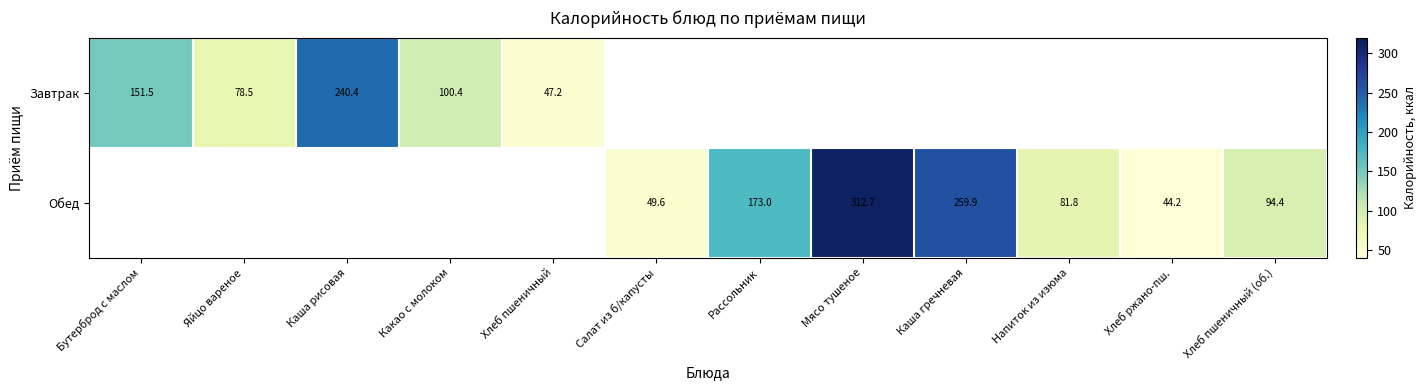

What is the maximum value for Завтрак?

240.4